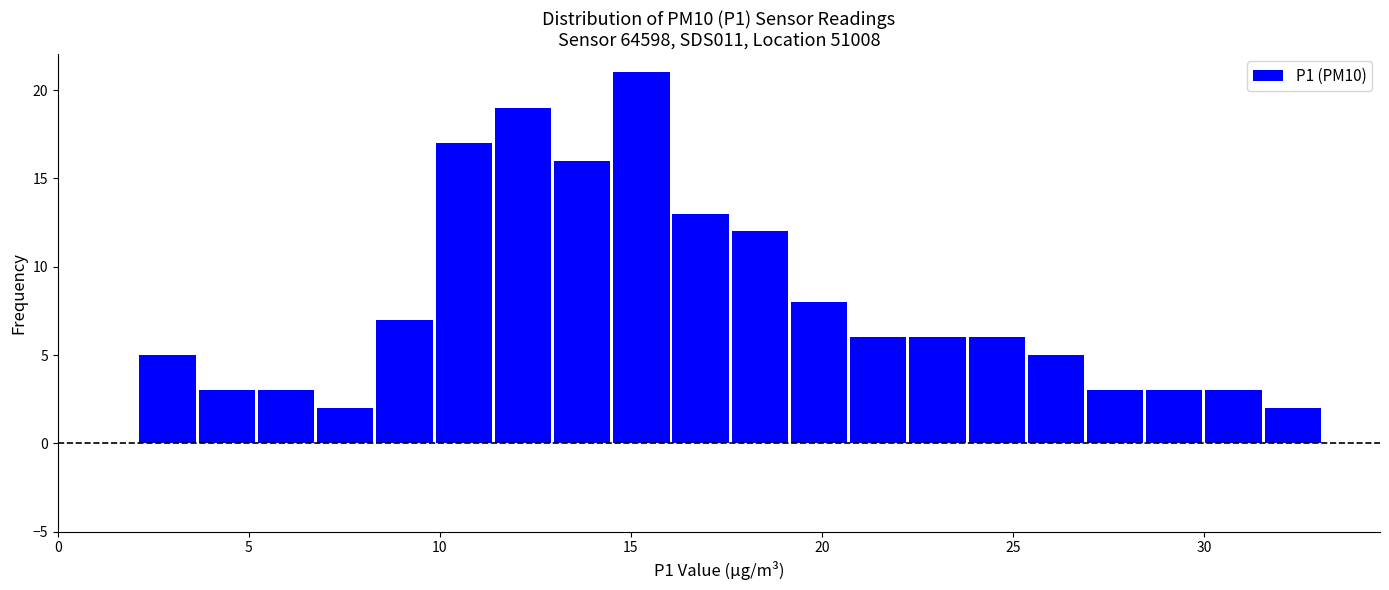

Around what value on the x-axis is the tallest bar? Give the approximate position of its centre, as read against the axis.

15.5